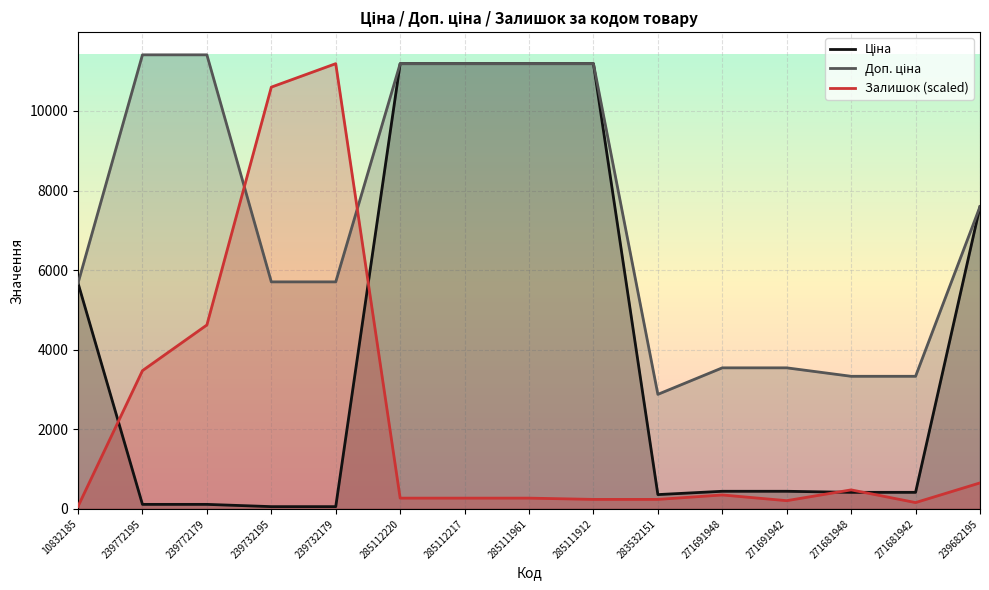

What is the minimum value shown in the chart?

57.0